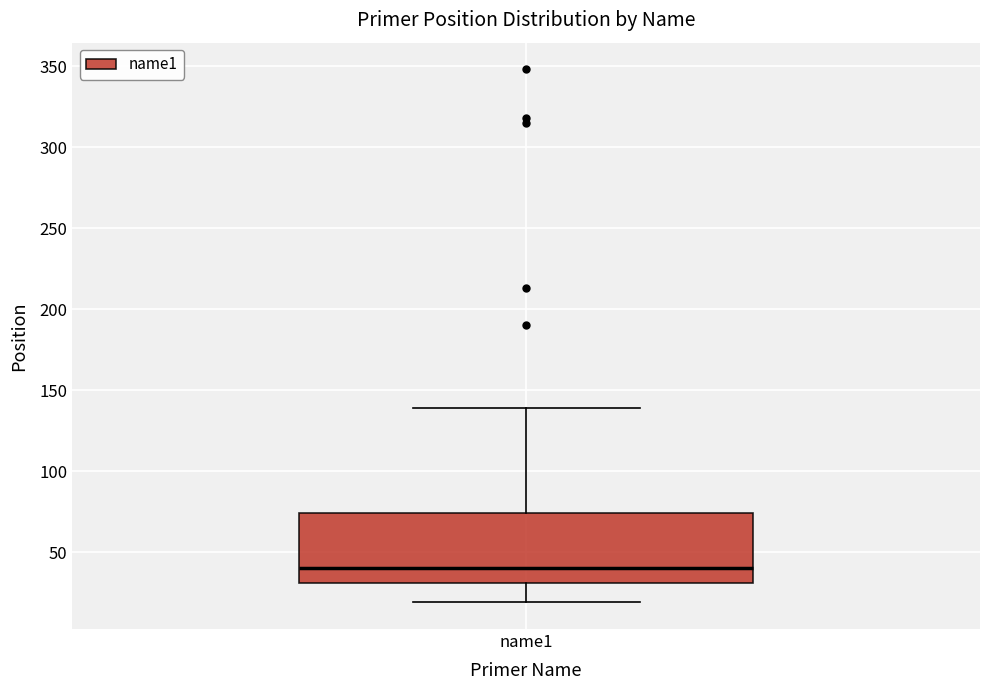

Transcribe this box plot: give where the median line is, the range the box spans, and where the two whiskers end, as read against the y-axis. The values are not printed on the chart, so give them approximately, as read against the axis.

median 40, box 30 to 75, whiskers 20 to 140